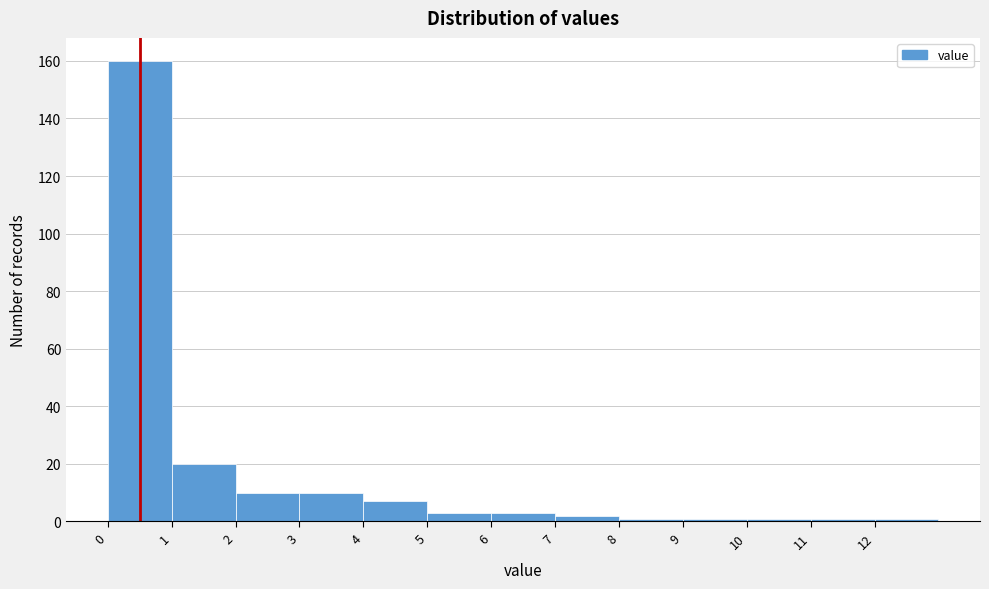

Reading left to right, list every bar in this chart as the range it spans on the x-axis followed by its height. The values are not printed on the chart, so give them approximately, as read against the axis.

0 to 1: 160
1 to 2: 20
2 to 3: 10
3 to 4: 10
4 to 5: 8
5 to 6: 4
6 to 7: 4
7 to 8: 2
8 to 9: under 2
9 to 10: under 2
10 to 11: under 2
11 to 12: under 2
12 to 13: under 2